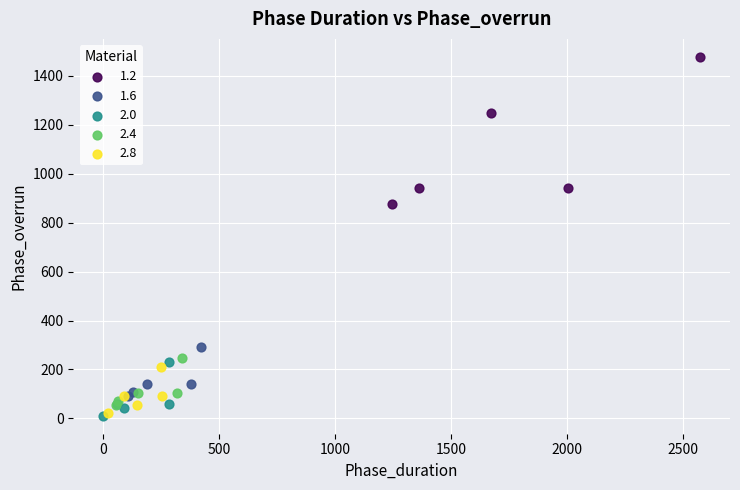

Which series has the largest Y range (max minus min)?

1.2